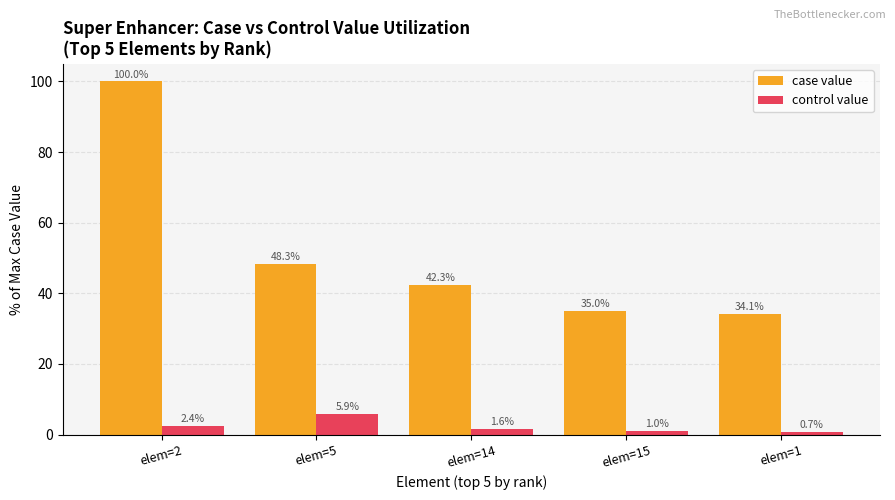

Where is control value nearest to the value 3?

elem=2